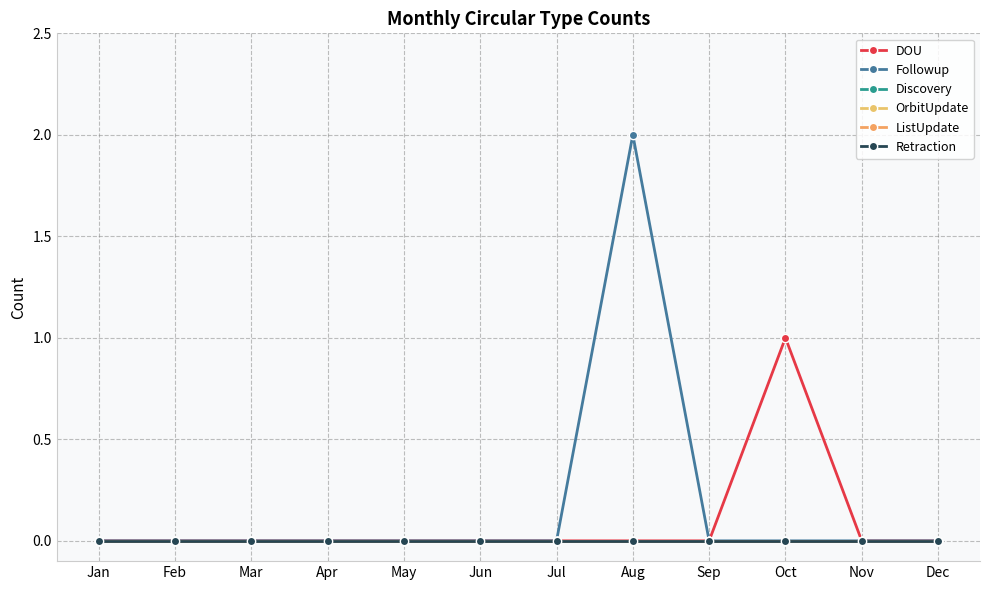

At Feb, list the series in order from largest to smallest.

DOU, Followup, Discovery, OrbitUpdate, ListUpdate, Retraction